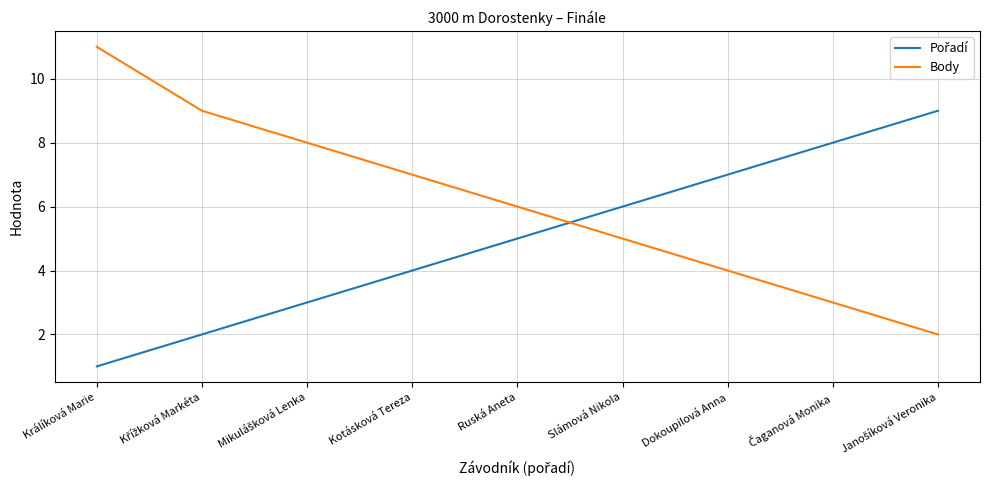

Which series has the largest total across all categories?

Body